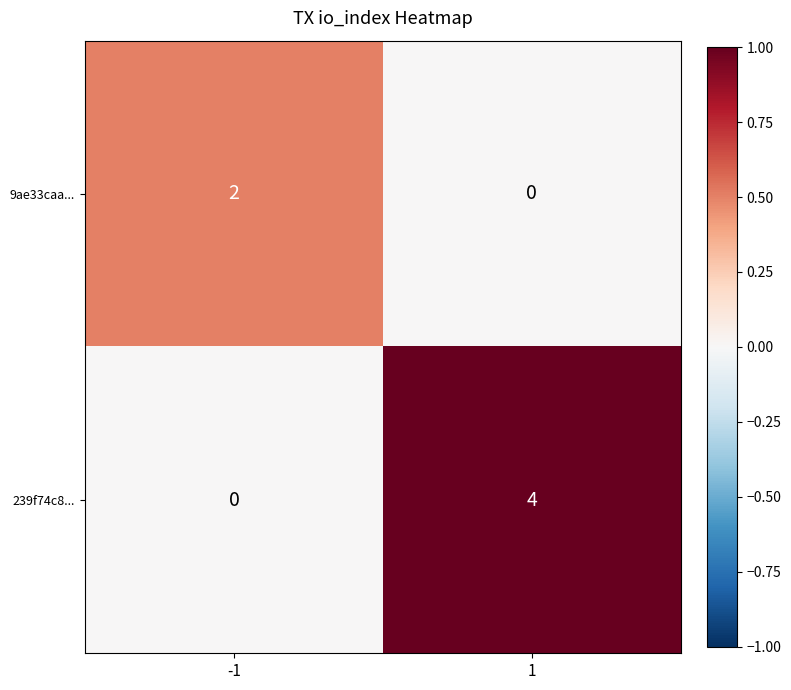

Reading left to right, extract all data points from this chart.

9ae33caa...: 2	0
239f74c8...: 0	4